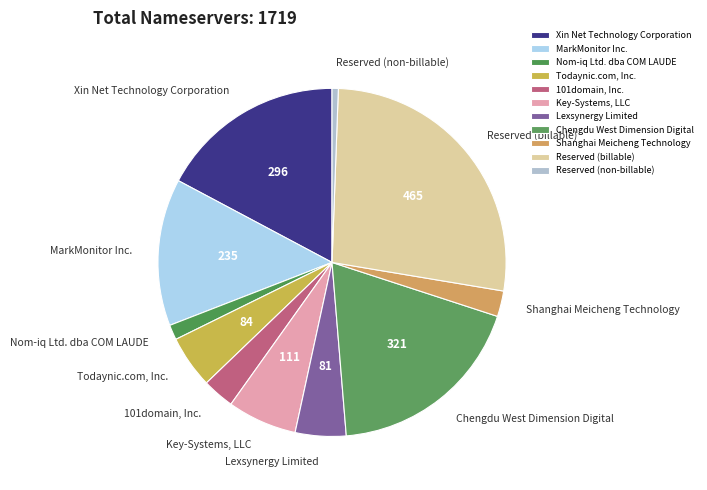

Does Lexsynergy Limited represent more than half of the total?

No